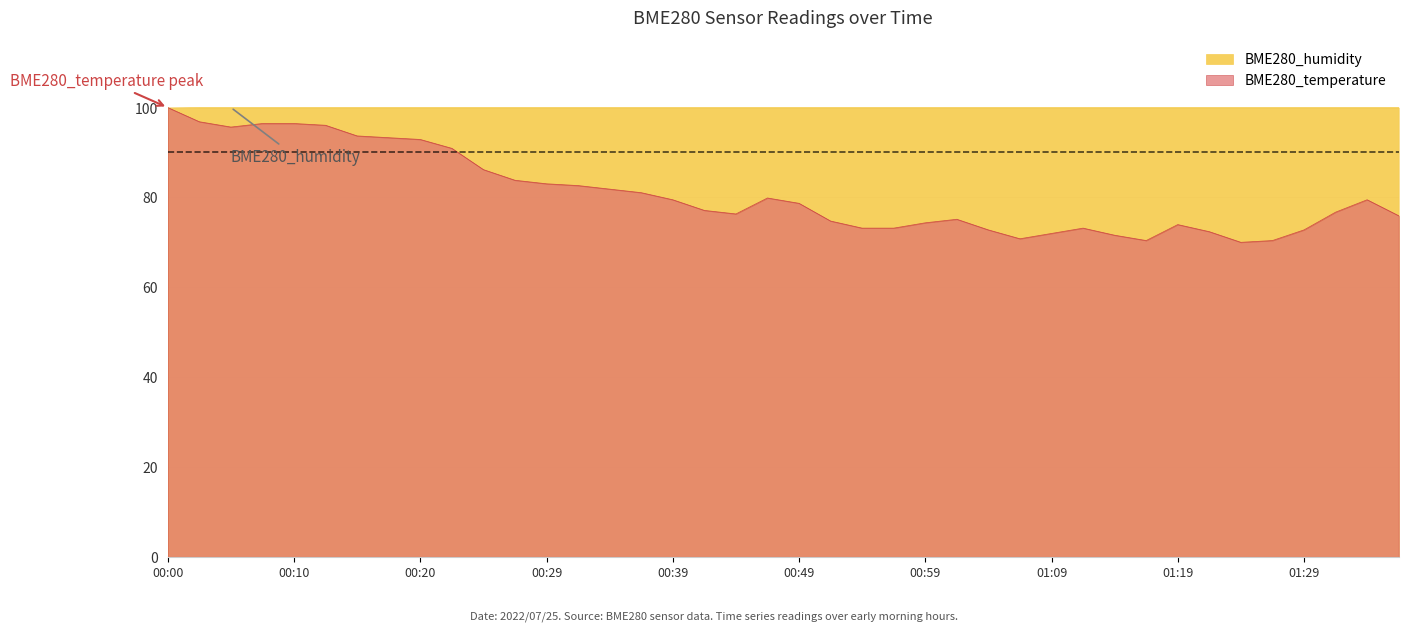

What is the maximum value shown in the chart?

100.0